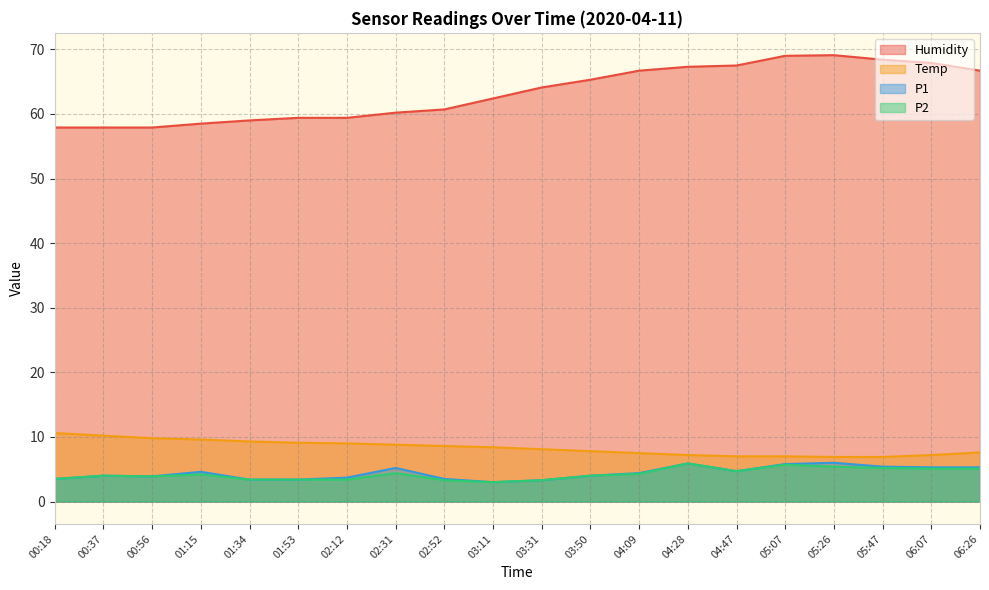

Reading left to right, what are all the values shown in this chart?

Humidity: 57.9	57.9	57.9	58.5	59.0	59.4	59.4	60.2	60.7	62.4	64.1	65.3	66.7	67.3	67.5	69.0	69.1	68.4	67.9	66.7
Temp: 10.6	10.2	9.8	9.6	9.3	9.1	9.0	8.8	8.6	8.4	8.1	7.8	7.5	7.2	7.0	7.0	6.9	6.9	7.2	7.6
P1: 3.5	4.0	3.9	4.6	3.4	3.4	3.7	5.2	3.5	3.0	3.3	4.0	4.4	5.9	4.7	5.8	6.0	5.4	5.3	5.3
P2: 3.5	4.0	3.9	4.2	3.4	3.4	3.4	4.4	3.3	3.0	3.3	4.0	4.3	5.9	4.7	5.7	5.4	5.2	5.1	5.1